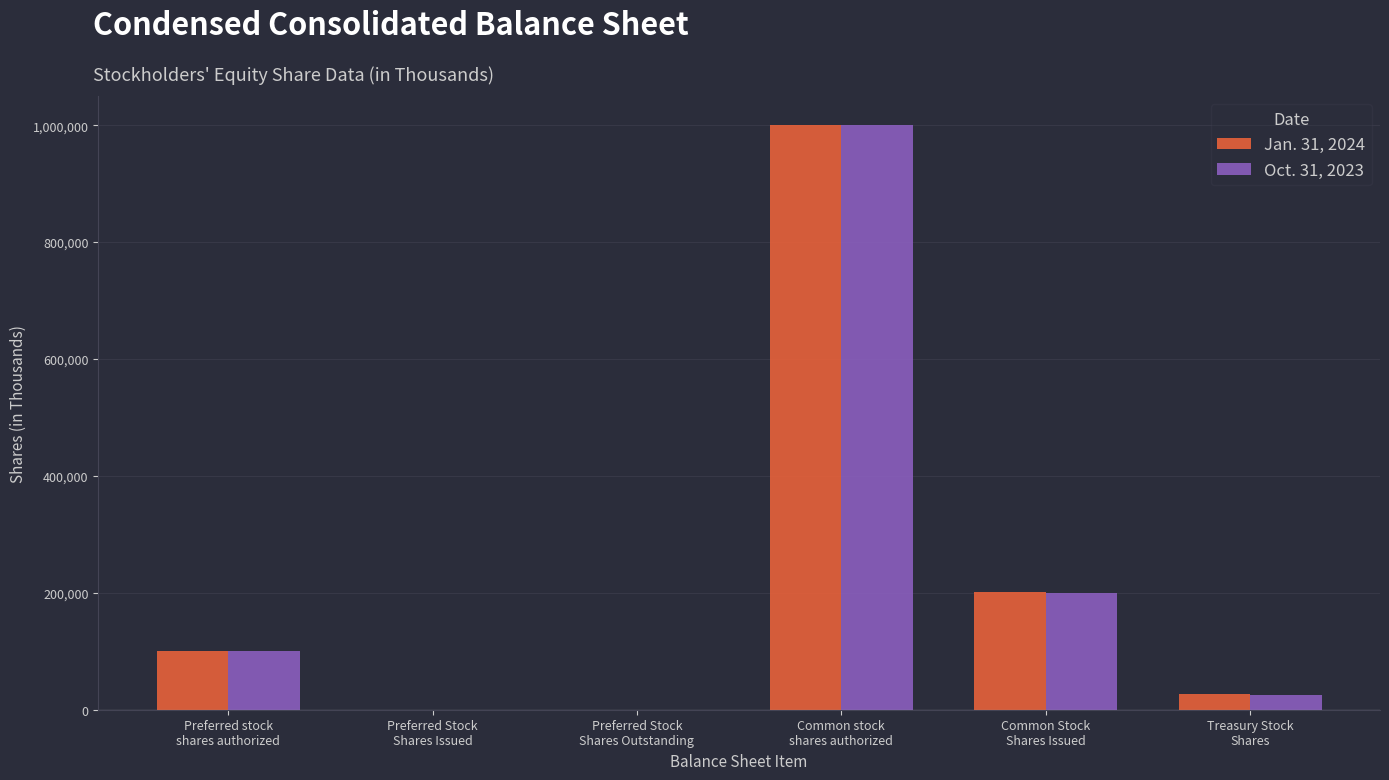

What is the greatest value displayed?

1000000